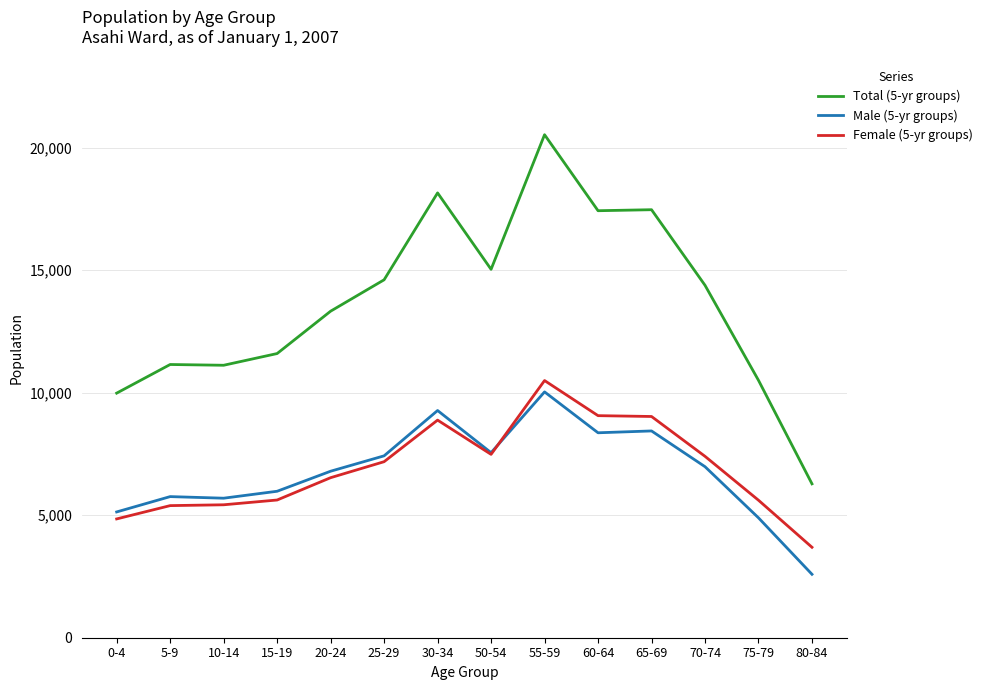

True or false: Total (5-yr groups) and Male (5-yr groups) cross at least once.

False